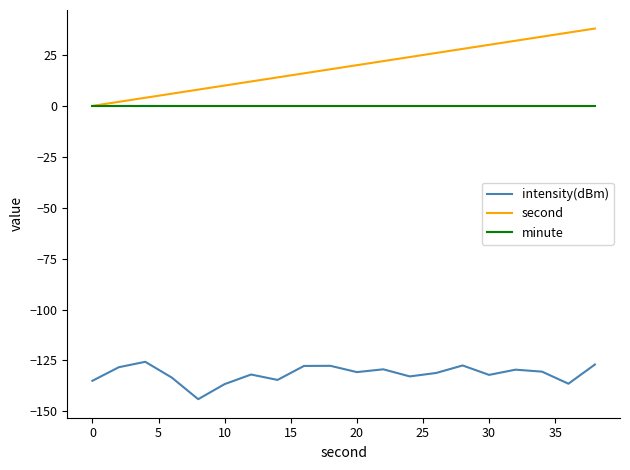

Which series has the widest spread of values?

second